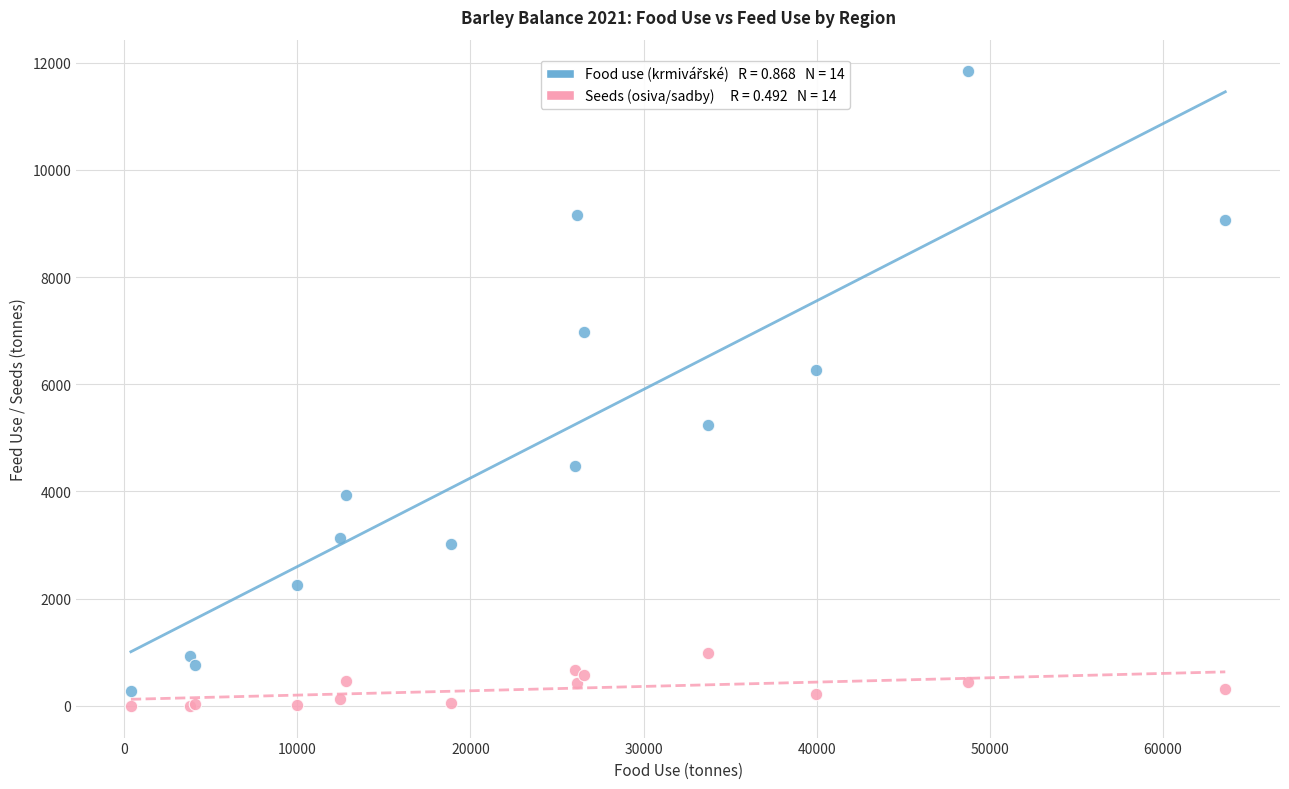

Across all series, what Y value is closest to 5918?

6268.7